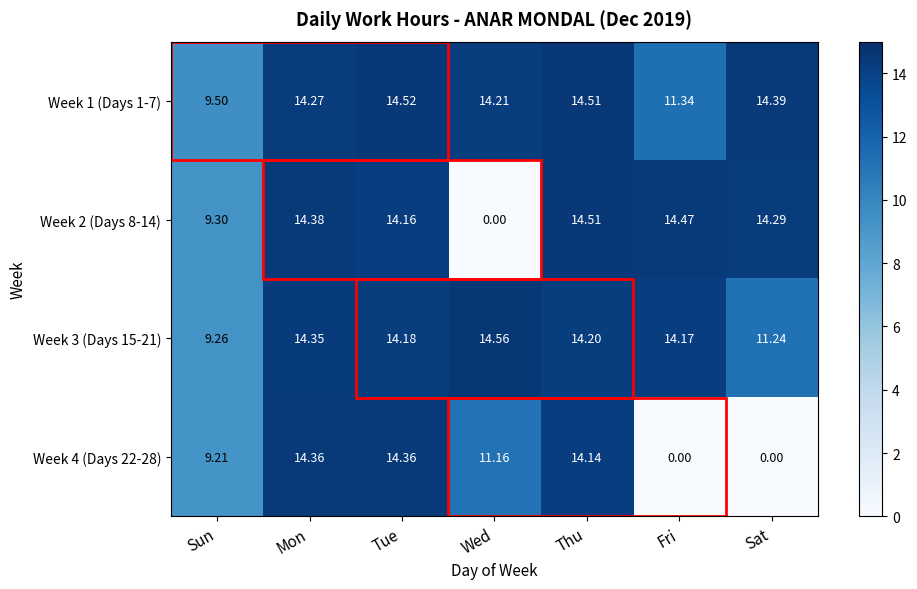

Is the value of Week 1 (Days 1-7) at Tue greater than the value of Week 2 (Days 8-14) at Mon?

Yes